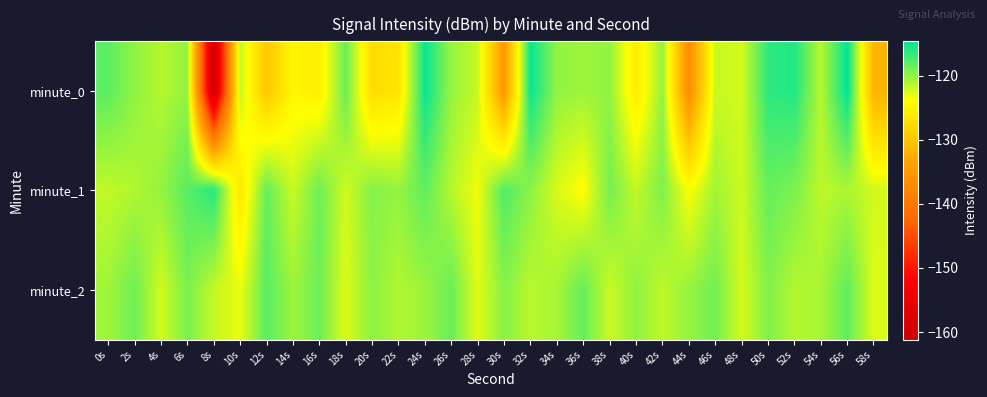

At which category is the sum across all series the highest?

24s